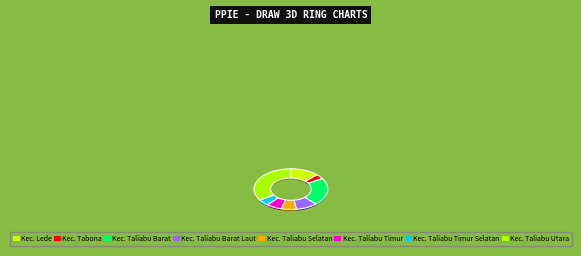

Which has a higher value, Kec. Taliabu Selatan or Kec. Tabona?

Kec. Taliabu Selatan